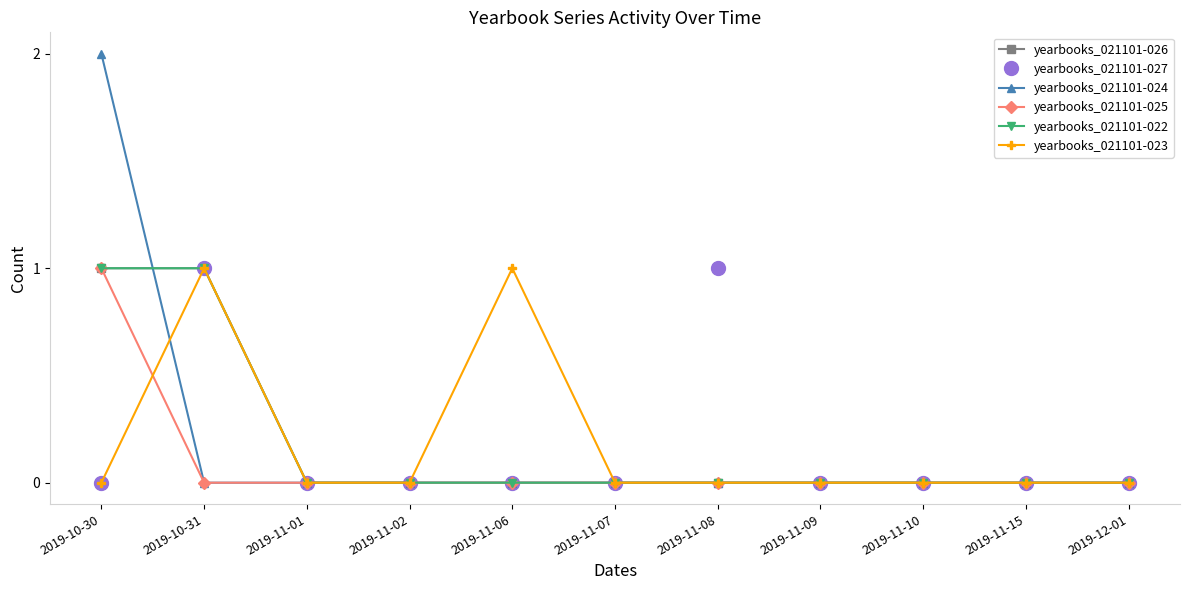

The value of yearbooks_021101-024 at 2019-10-31 is 0. True or false?

True